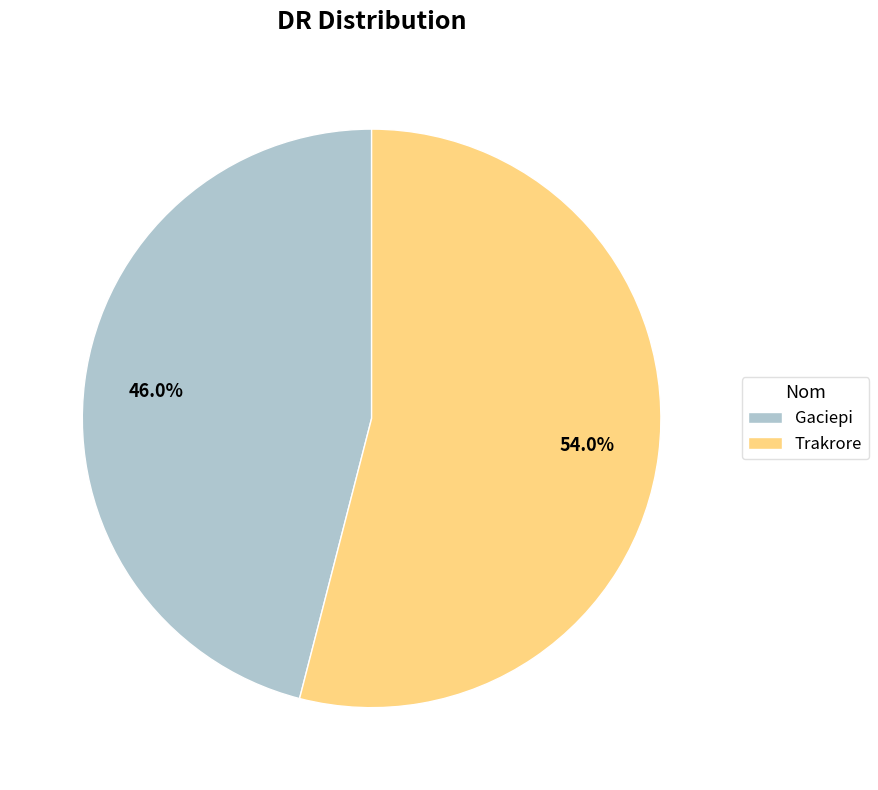

Rank the categories by value from lowest to highest.

Gaciepi, Trakrore